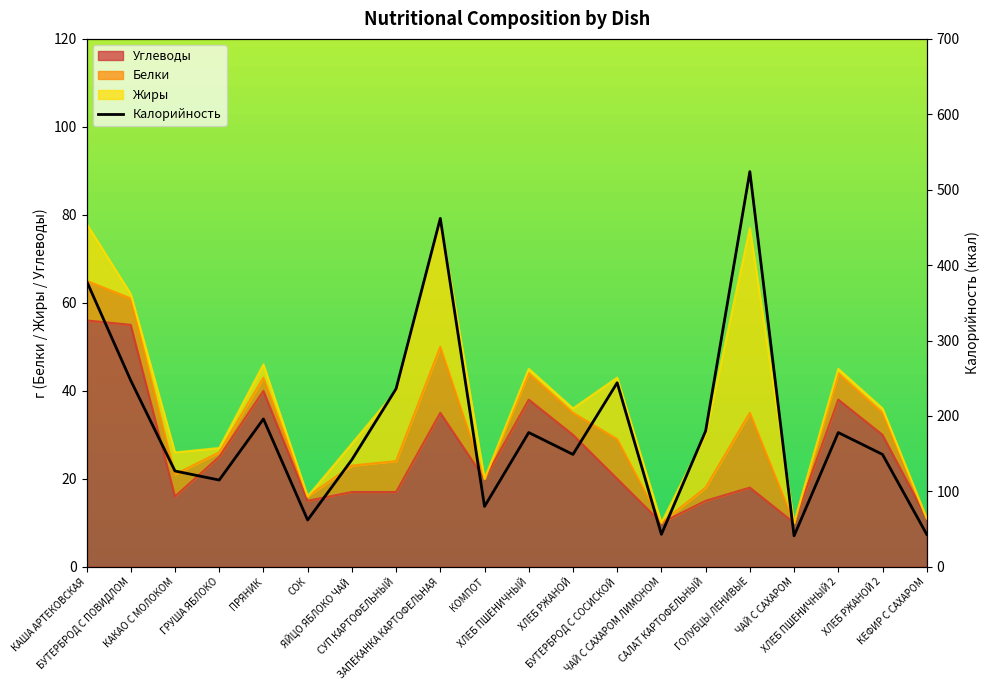

Reading left to right, list all the values displayed in this chart.

379	247	127	115	196	62	142	236	462	80	178	149	244	43	180	524	41	178	149	43